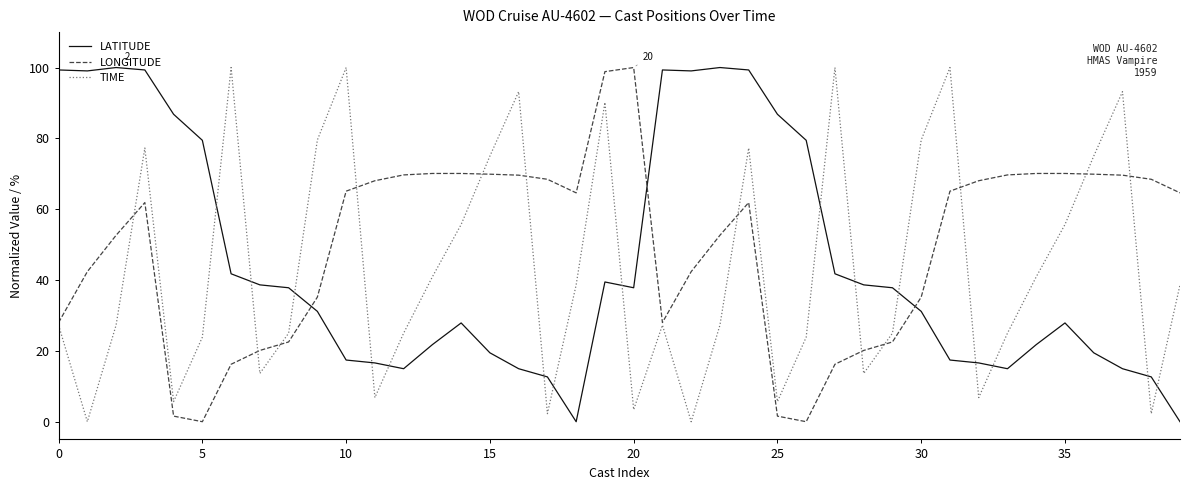

Which series has the largest total across all categories?

LONGITUDE